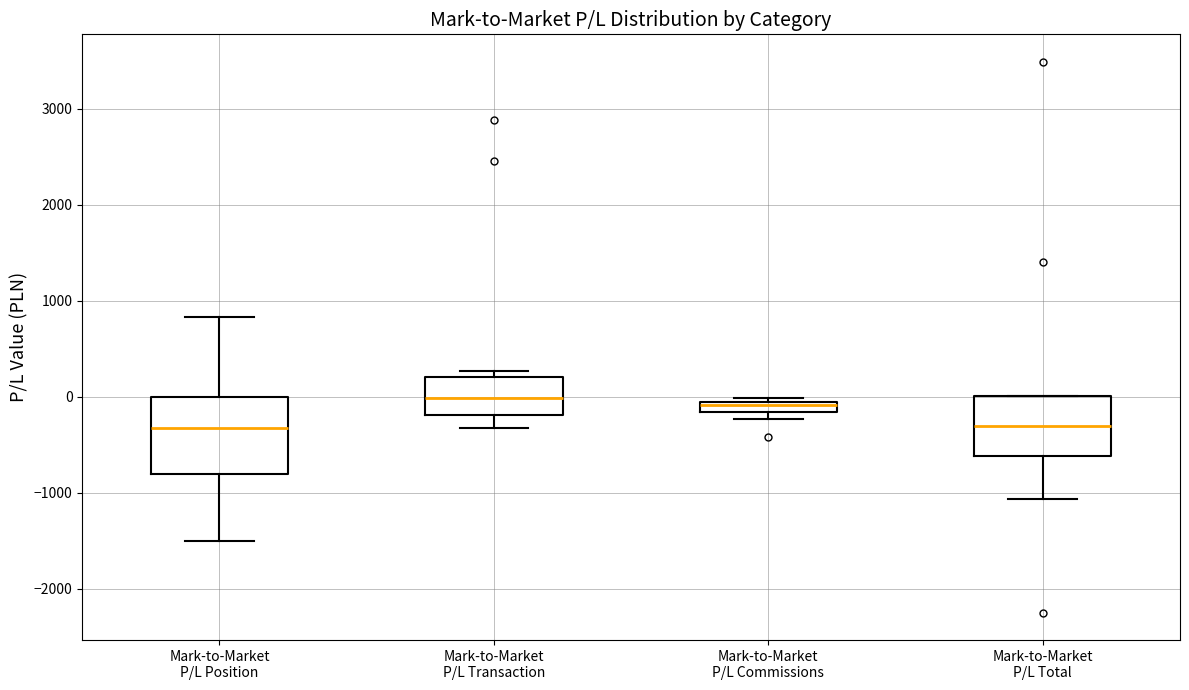

Where does the median line of the box for Mark-to-Market P/L Total sit on the y-axis? The values are not printed on the chart, so give them approximately, as read against the axis.

-300